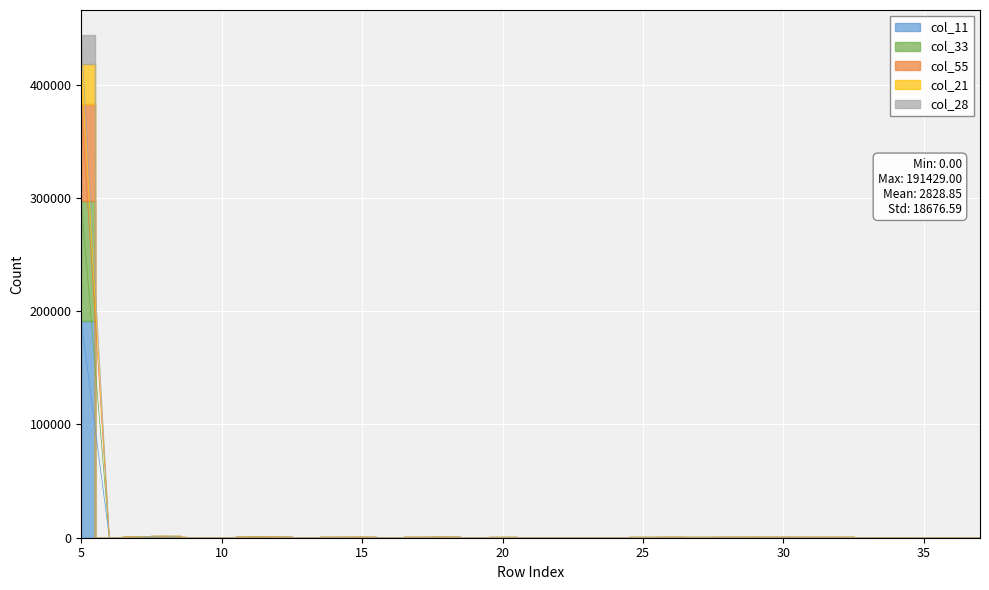

What are all the series names shown in the legend?

col_11, col_33, col_55, col_21, col_28